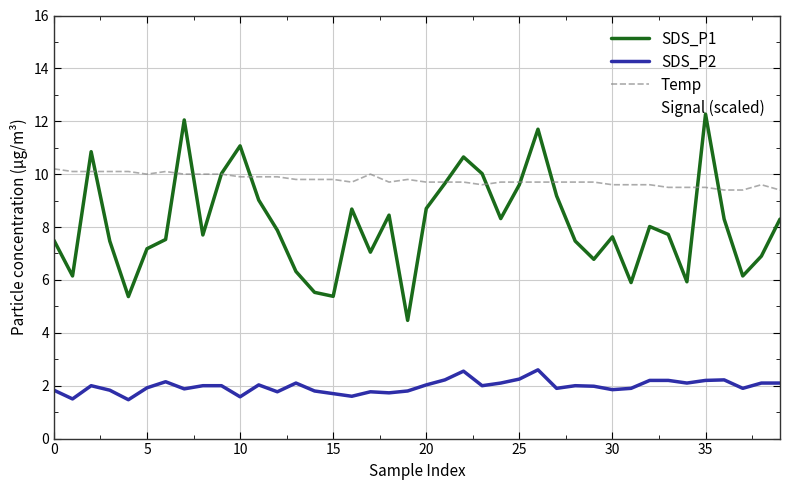

Which category has the highest value in the SDS_P2 series?

26